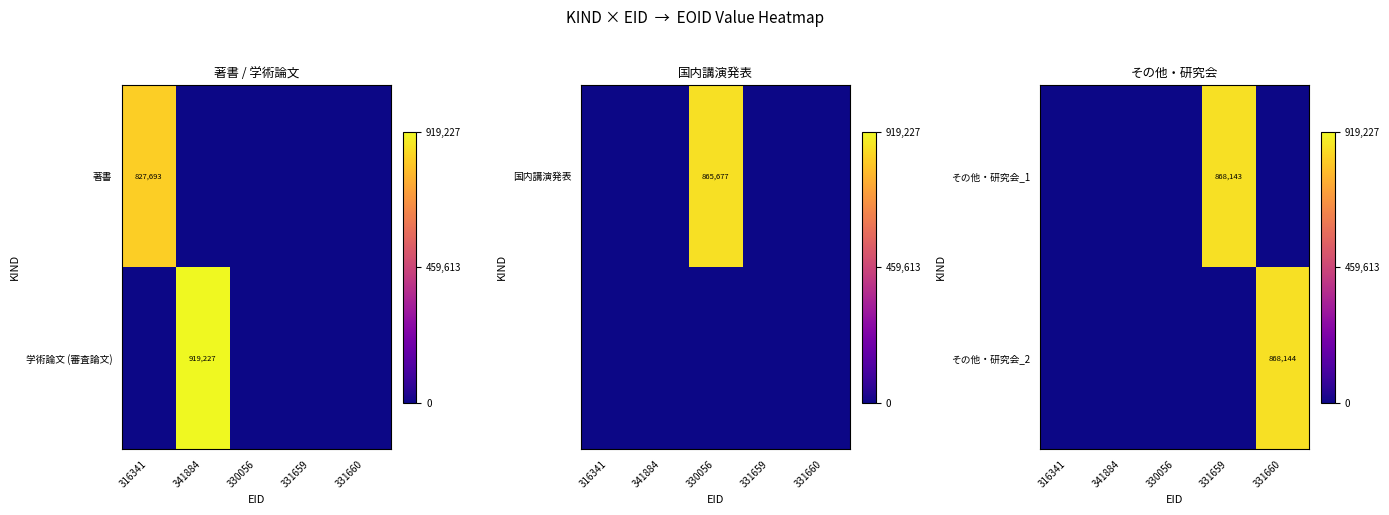

Is it true that その他・研究会_1 equals 868143 at 331659?

True